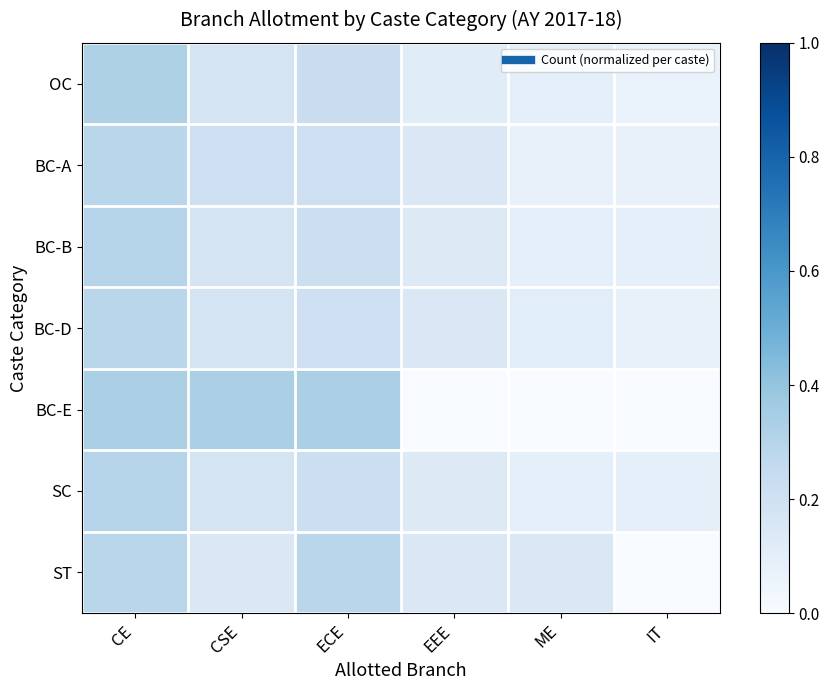

What is the greatest value displayed?

0.3